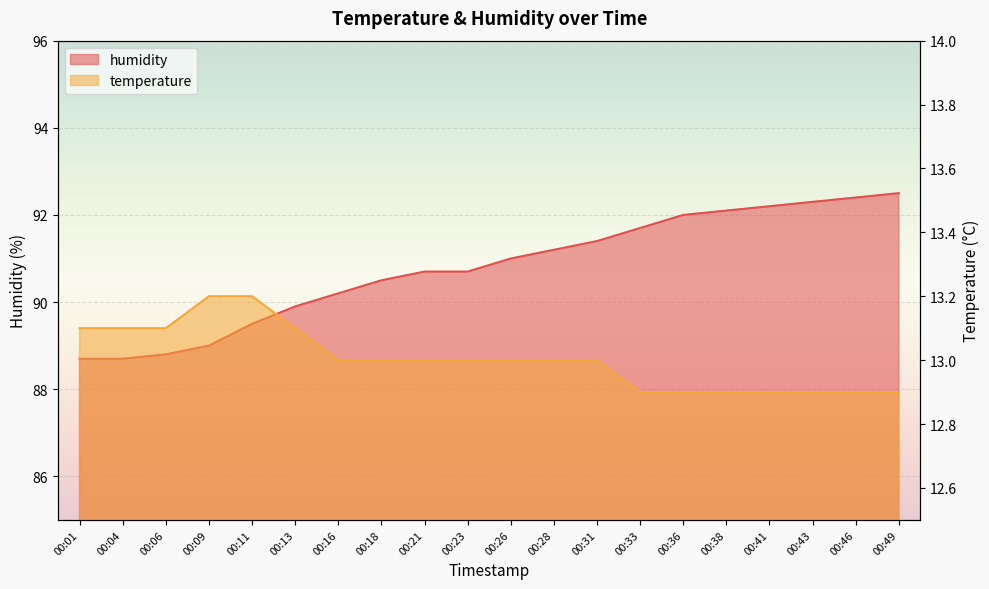

Rank the series at 00:26 from lowest to highest value.

temperature, humidity